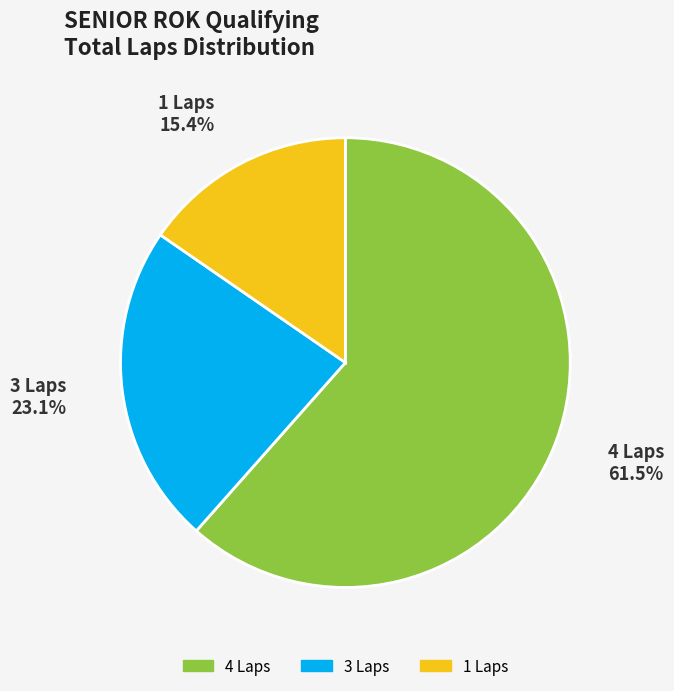

Is there a majority slice in this chart?

Yes